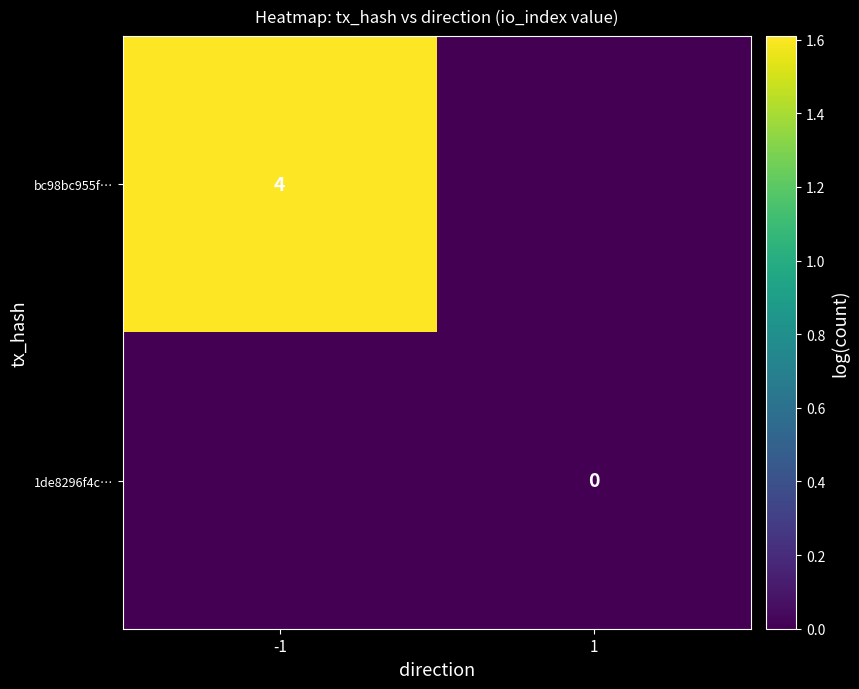

How many series are shown in this chart?

2